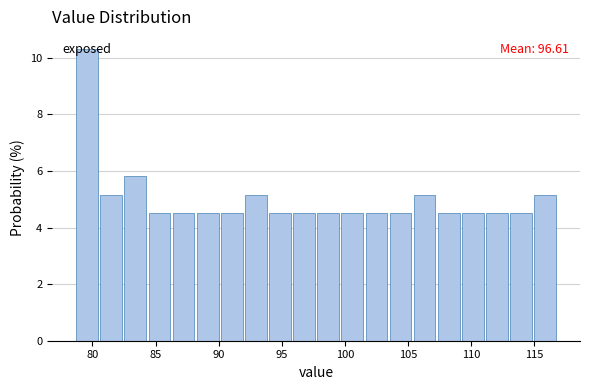

Read against the x-axis, roughly where is the centre of the tallest bar?

79.5